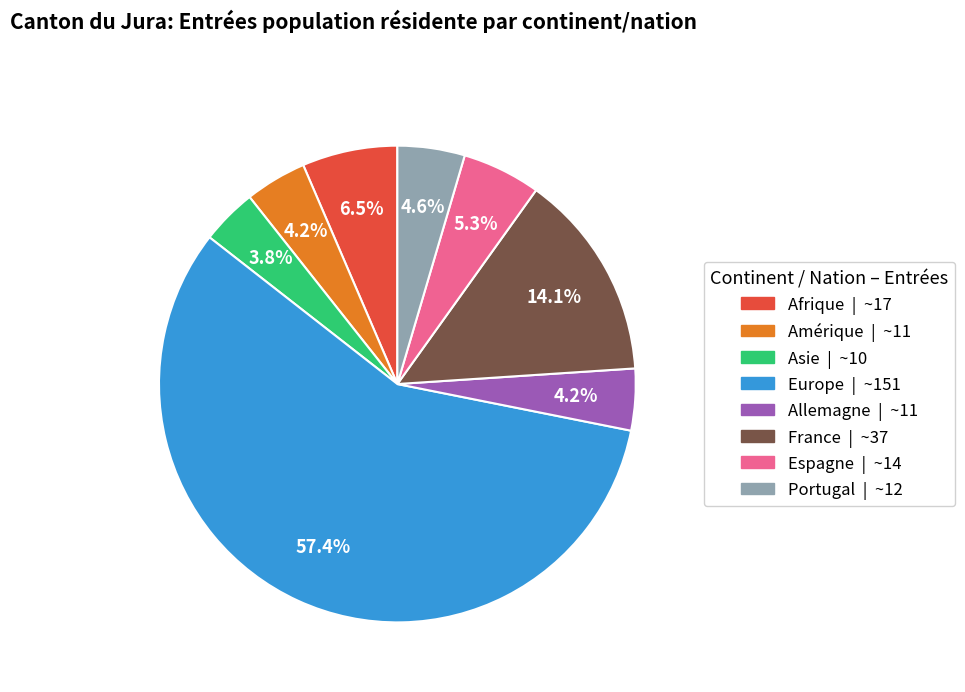

What is the ratio of the value at Asie to the value at Allemagne?

0.9